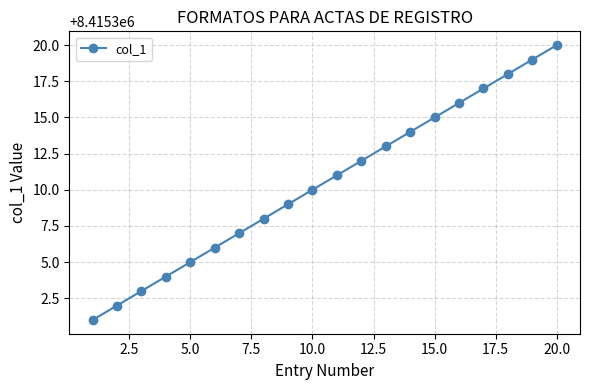

True or false: the data has more than 1 interior local peaks.

False